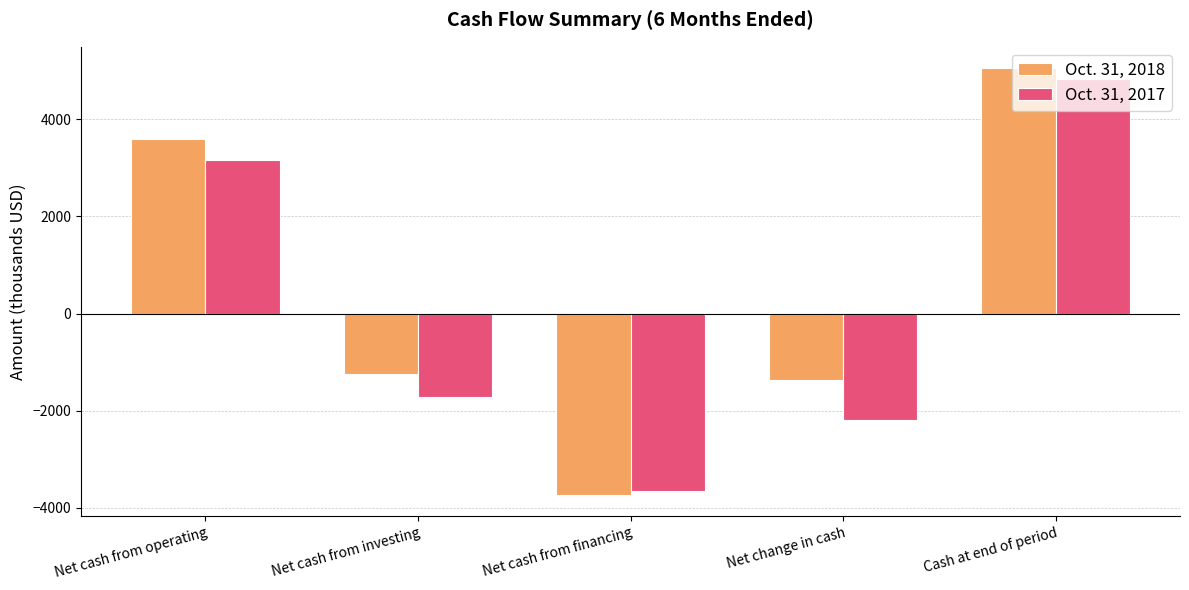

What is the total value across all series at Net cash from operating?

6773